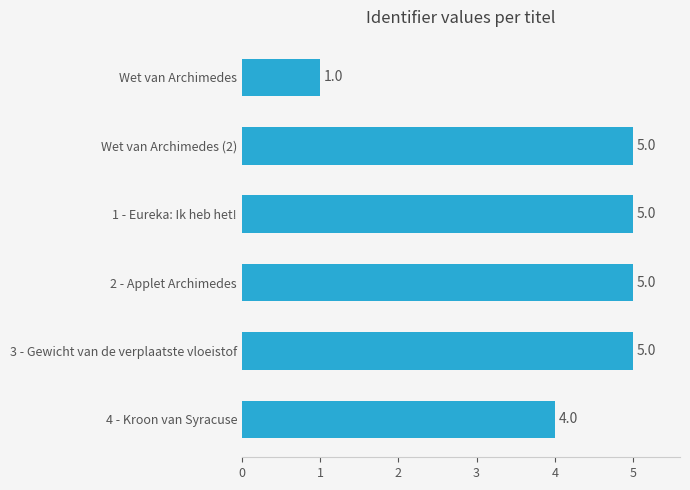

Between Wet van Archimedes and 2 - Applet Archimedes, which is larger?

2 - Applet Archimedes